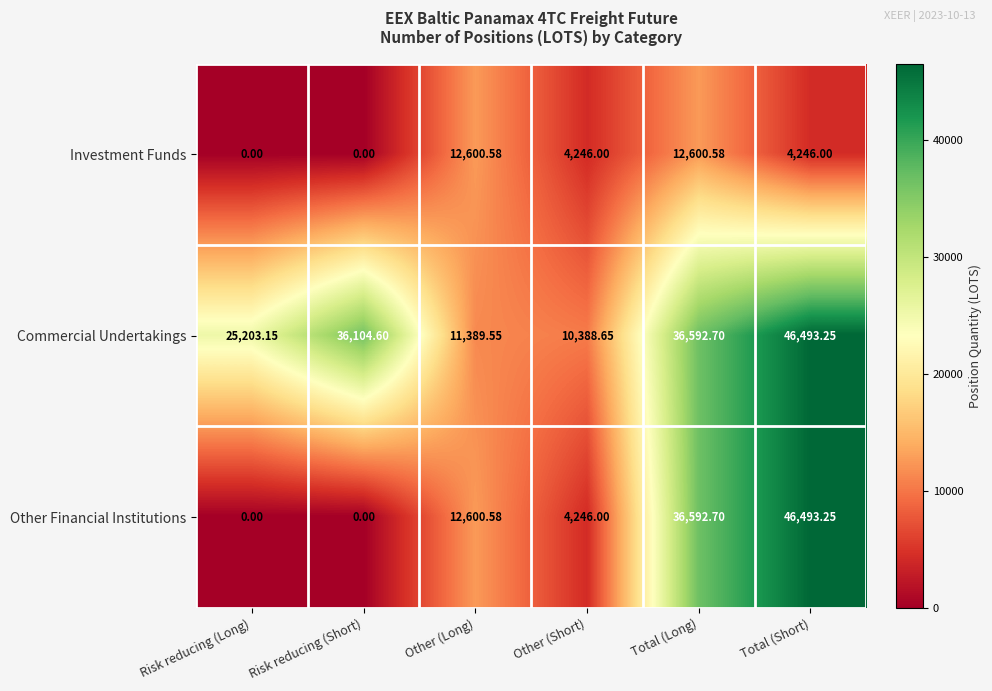

Rank the series by their average value, from lowest to highest.

Investment Funds, Other Financial Institutions, Commercial Undertakings